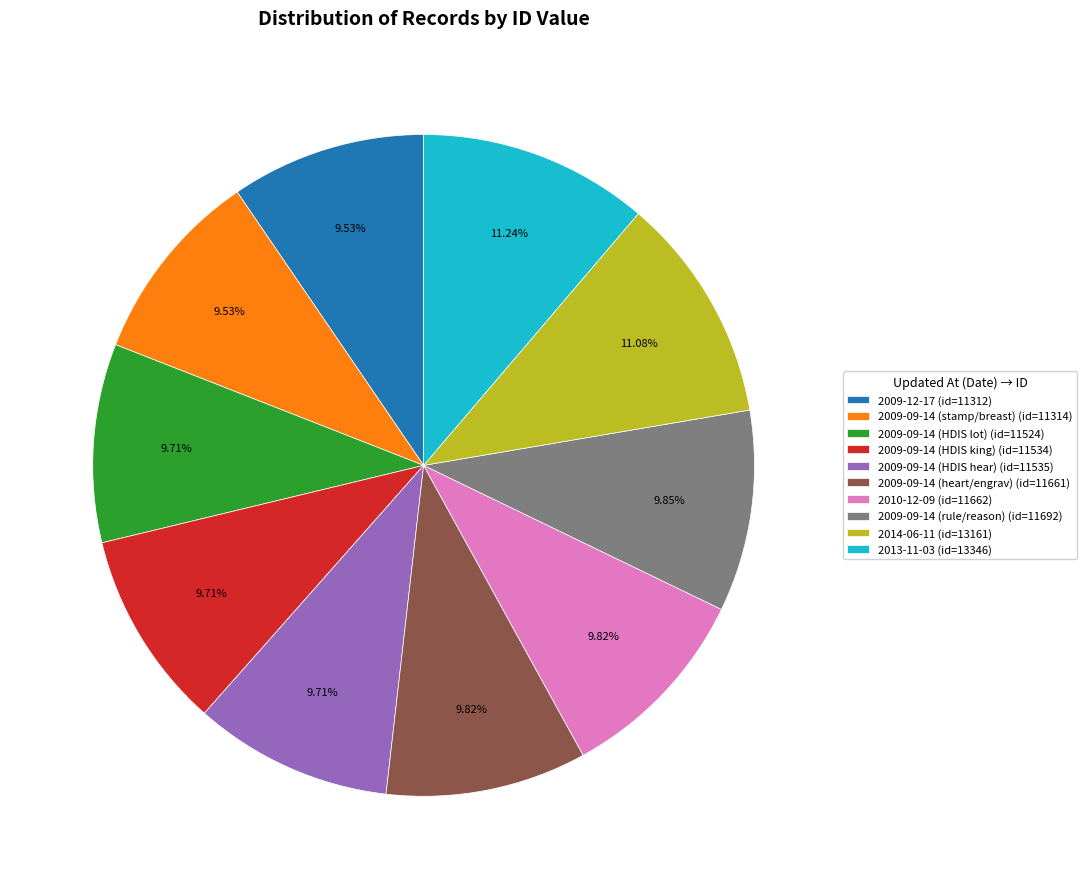

What is the total percentage of 2010-12-09 and 2009-09-14 (heart/engrav)?

19.6%